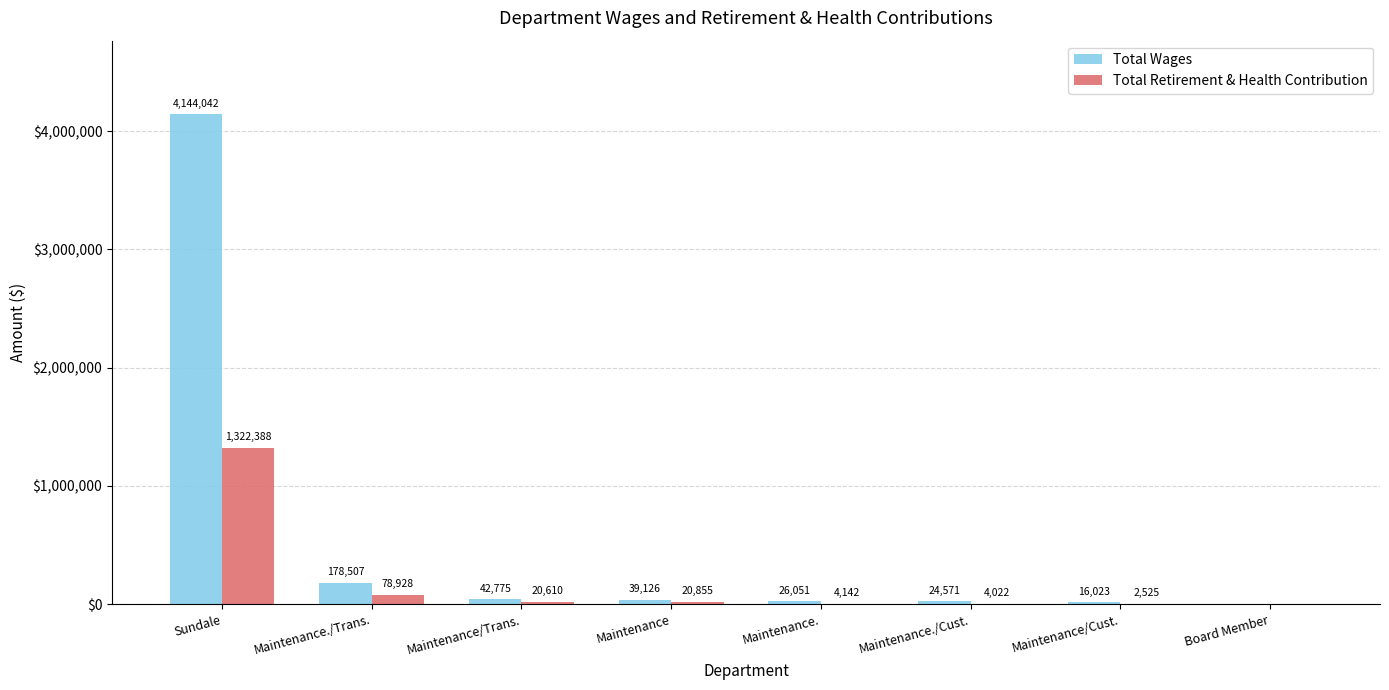

What is the sum of the Total Wages values at Maintenance./Cust. and Board Member?

24571